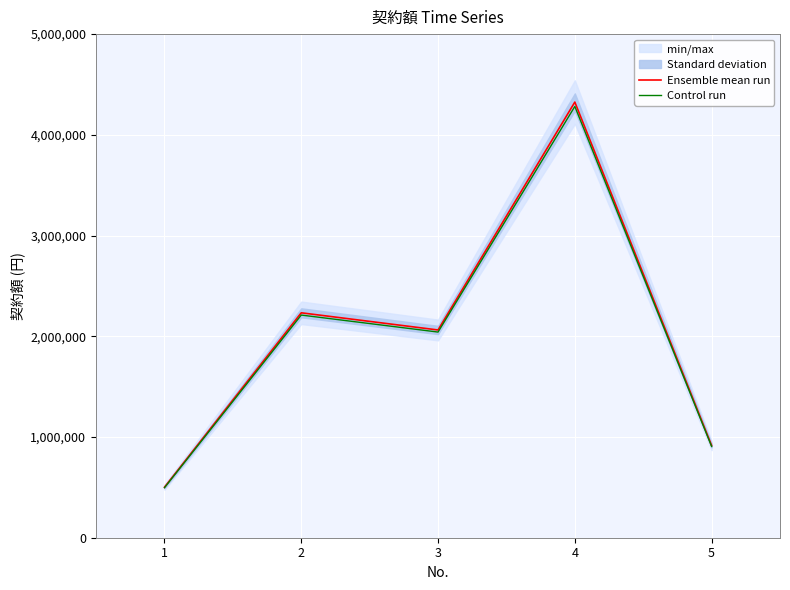

Where is the first local maximum for Control run?

2